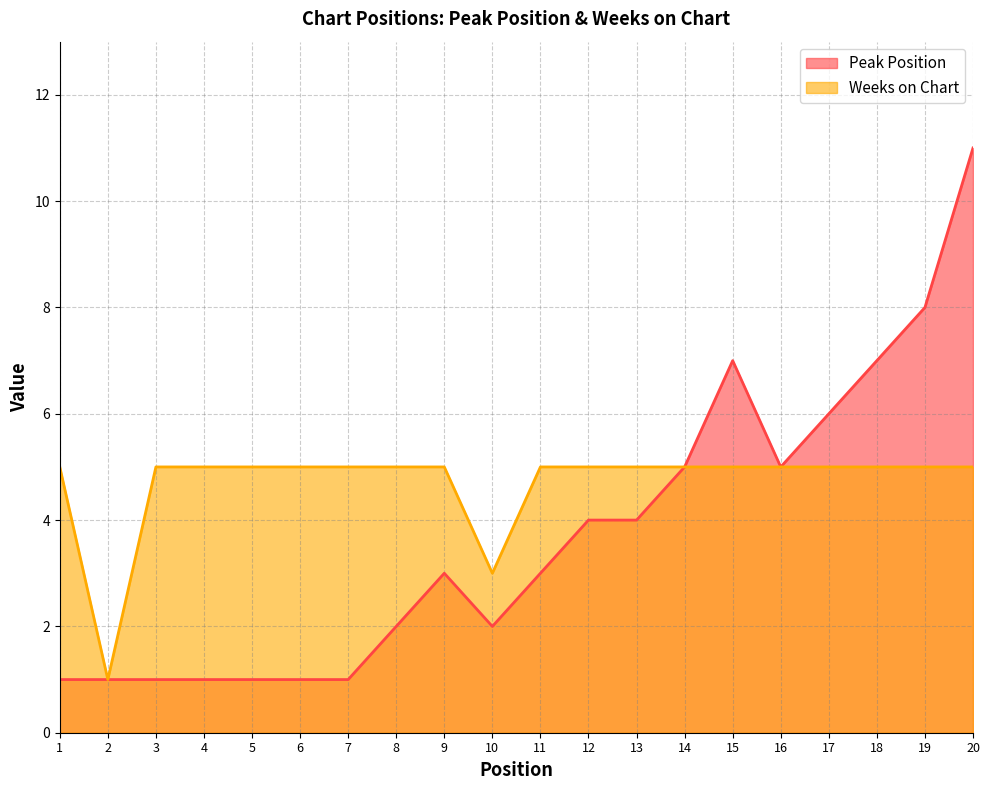

True or false: Peak Position and Weeks on Chart intersect in this chart.

False